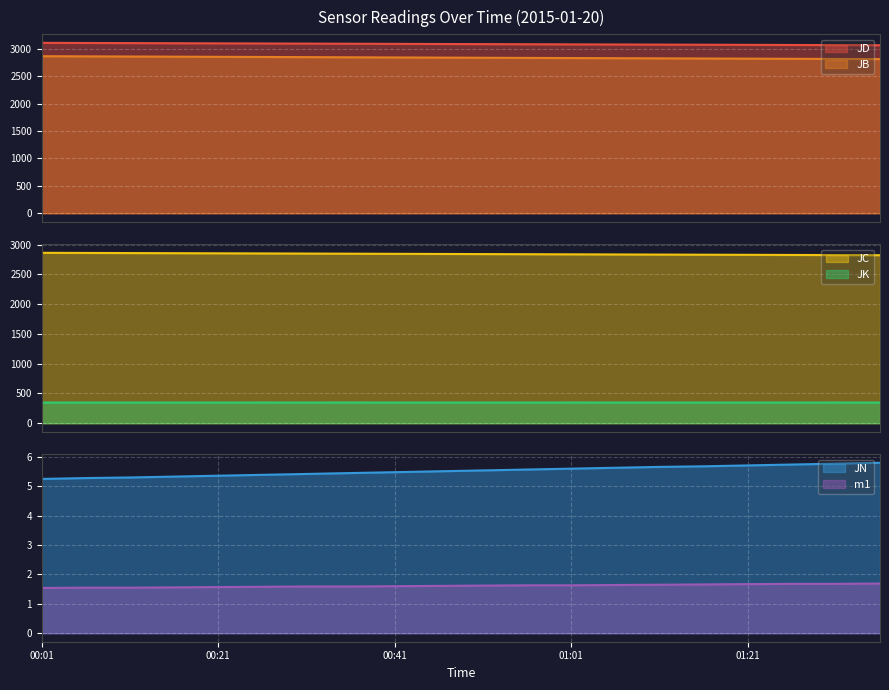

True or false: JC and JD intersect in this chart.

False